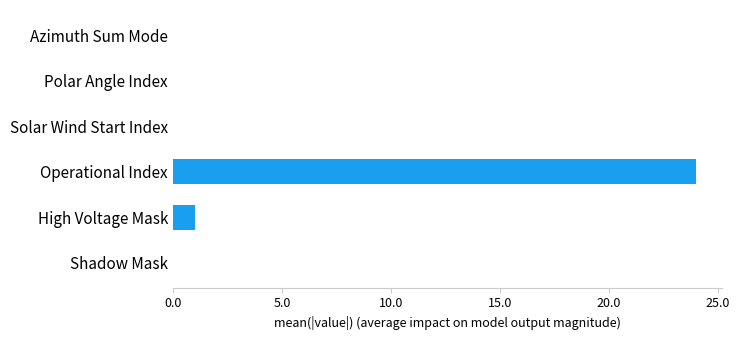

Reading bottom to top, transcribe all the data shown in this chart.

Shadow Mask=0	High Voltage Mask=1	Operational Index=24	Solar Wind Start Index=0	Polar Angle Index=0	Azimuth Sum Mode=0